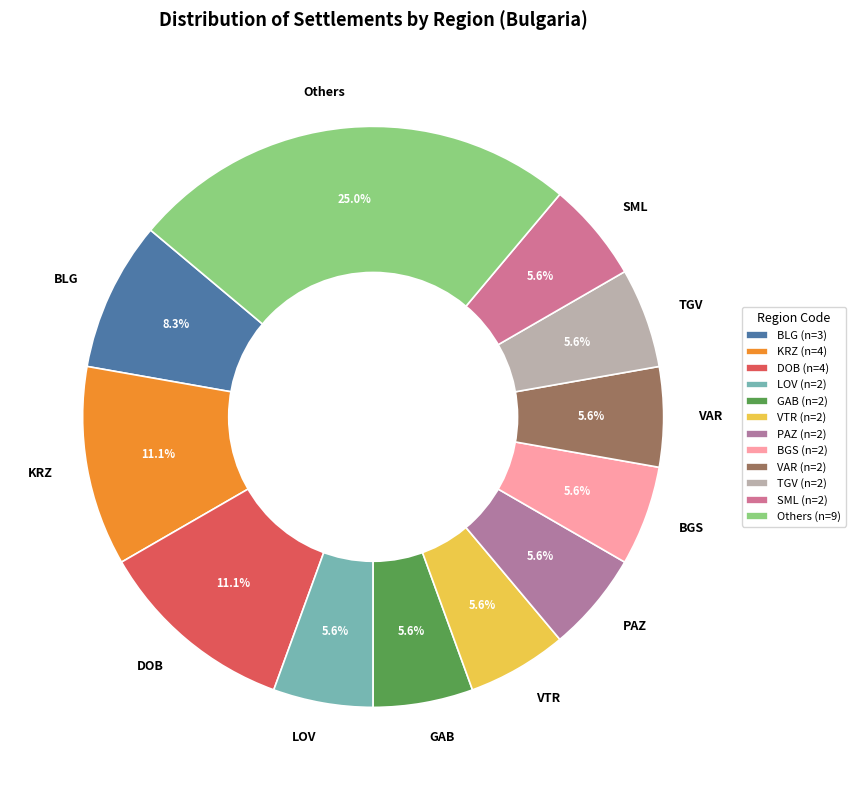

Approximately how many times larger is the value at KRZ compared to BLG?

1.3